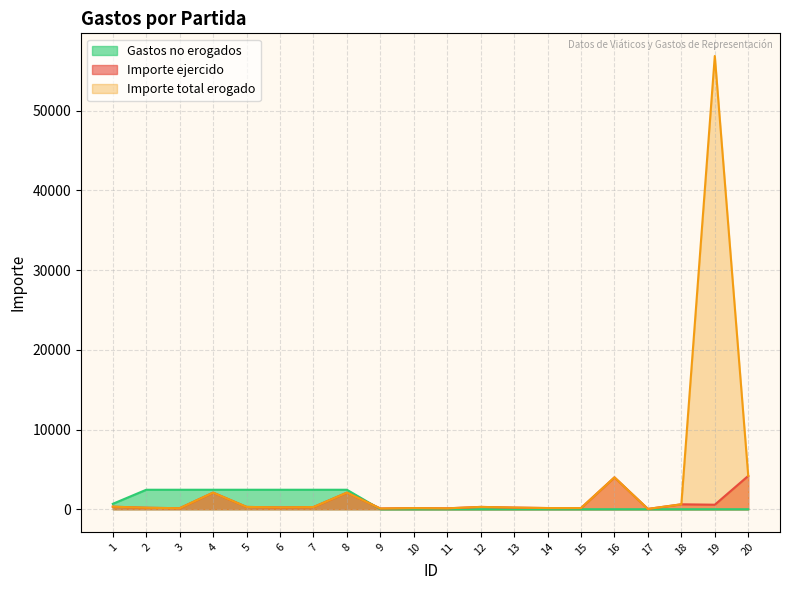

Which category has the lowest value across all series?

9